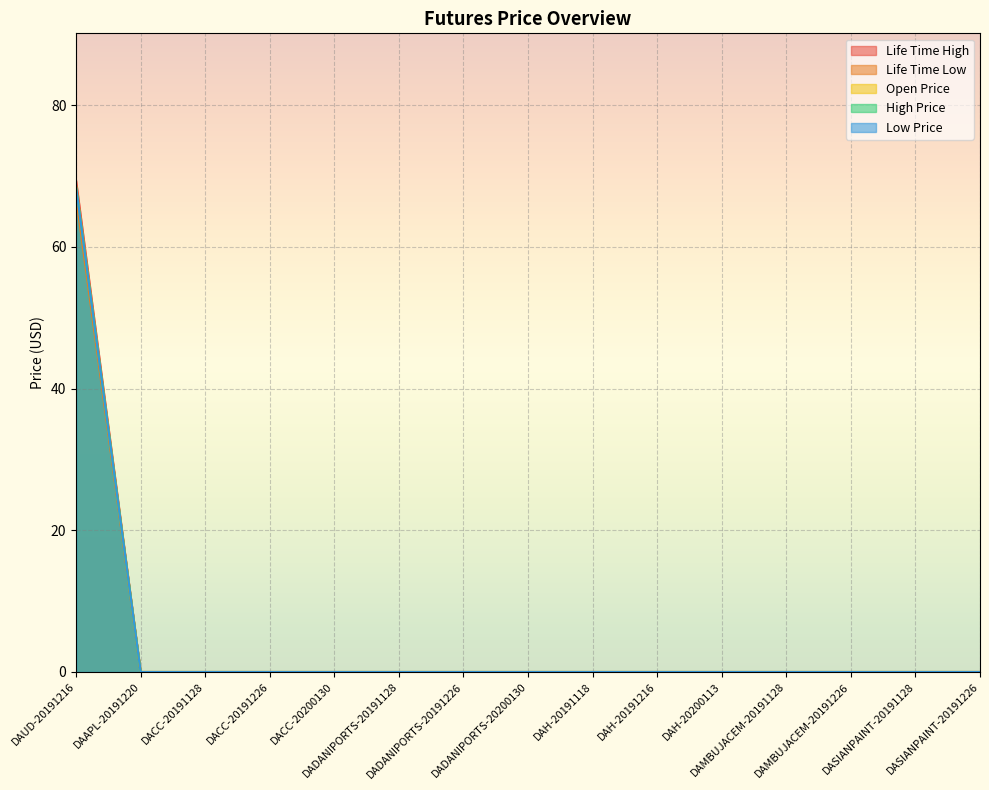

At DADANIPORTS-20200130, list the series in order from largest to smallest.

Life Time High, Life Time Low, Open Price, High Price, Low Price